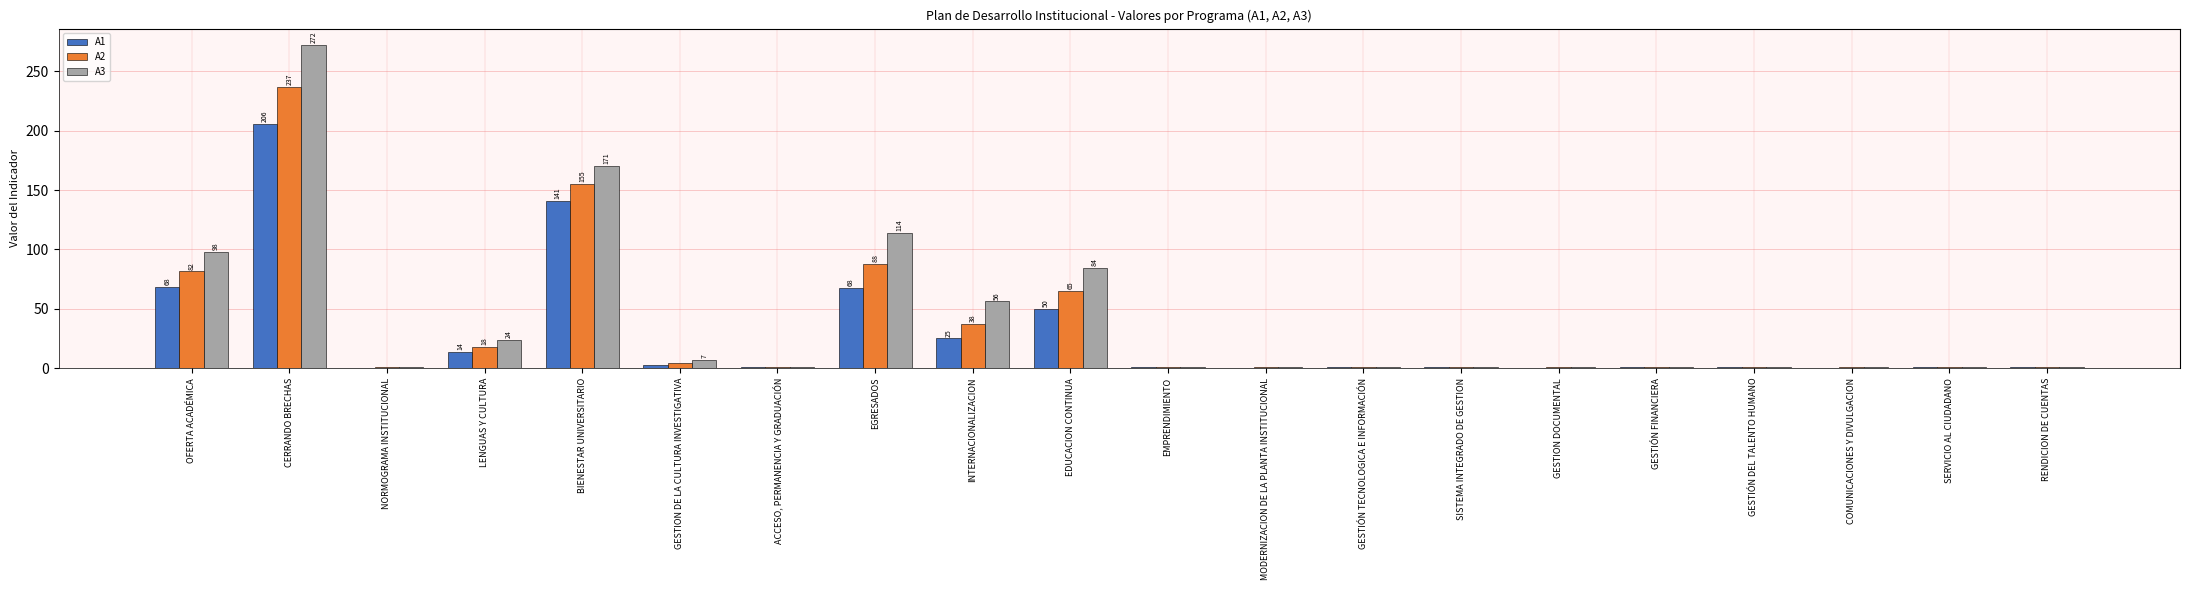

What is the sum of all A1 values?

583.6